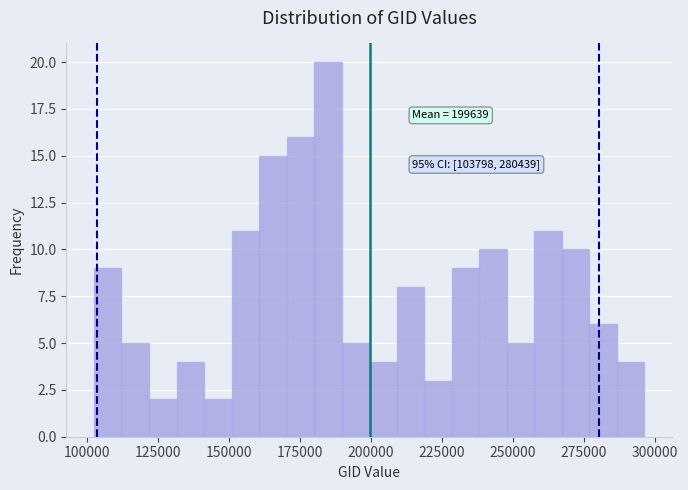

Read against the x-axis, roughly where is the centre of the tallest bar?

185000